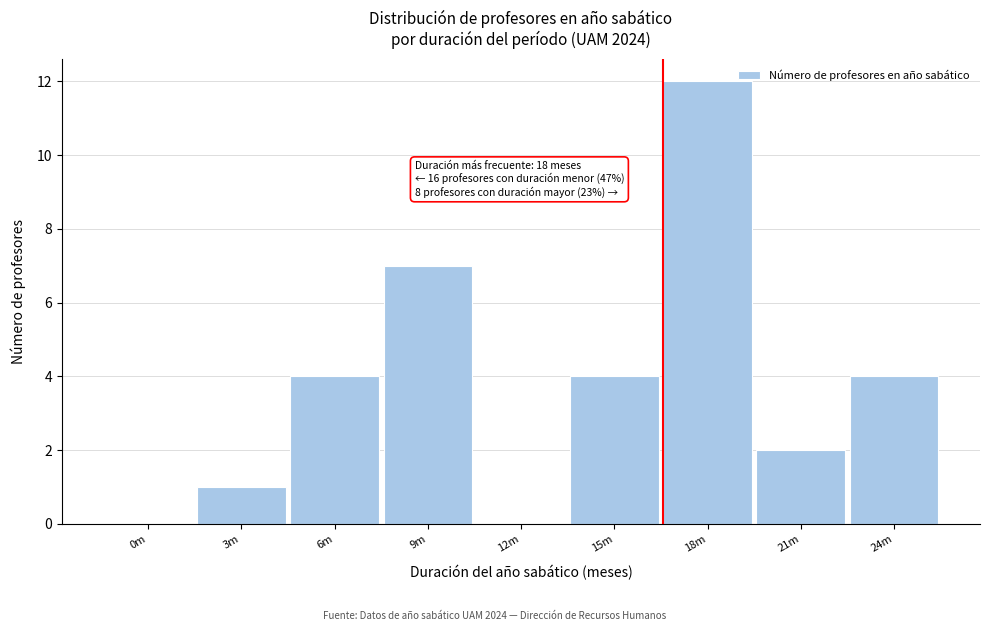

Reading left to right, list all the values displayed in this chart.

0m=0	3m=1	6m=4	9m=7	12m=0	15m=4	18m=12	21m=2	24m=4